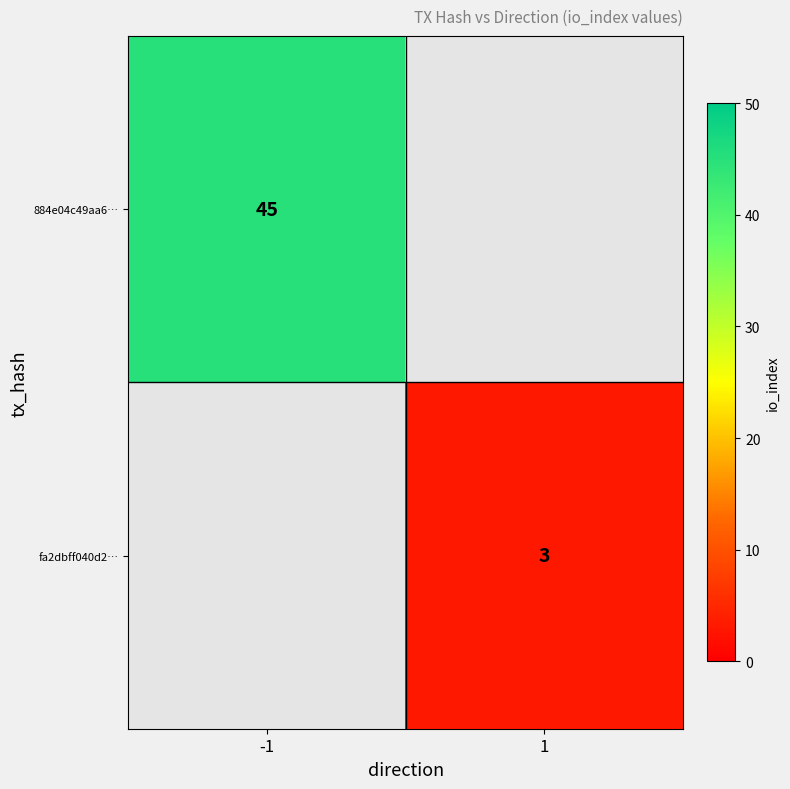

Count the number of categories in the chart.

2